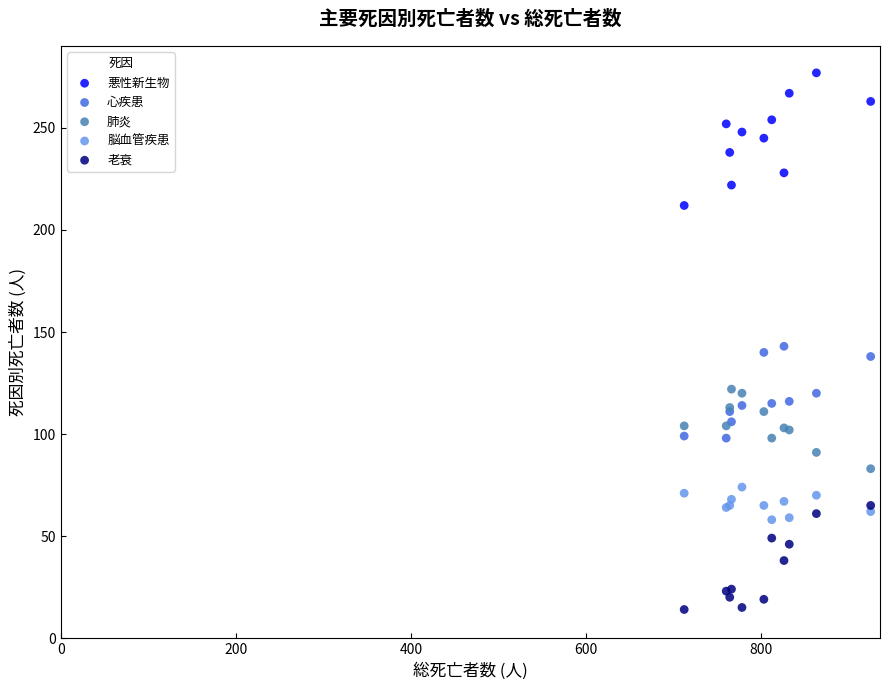

What is the X range (max minus min) for the scatter plot?

213